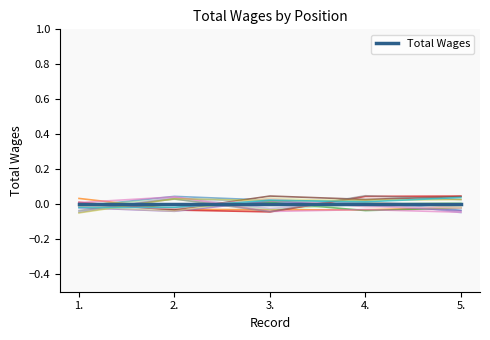

How many values in Record 5 are above zero?

3